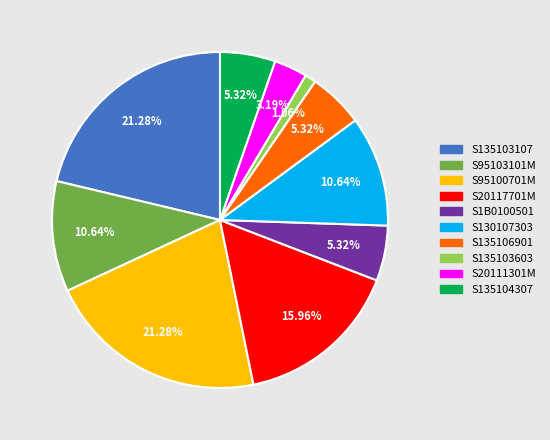

Which category has the smallest portion of the pie?

S135103603